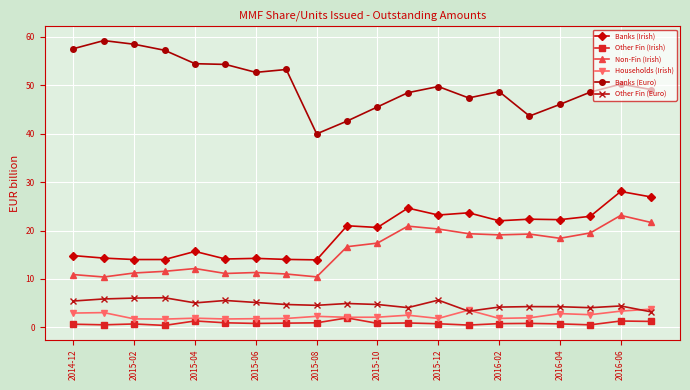

Which series has the largest range (max minus min)?

Banks (Euro)